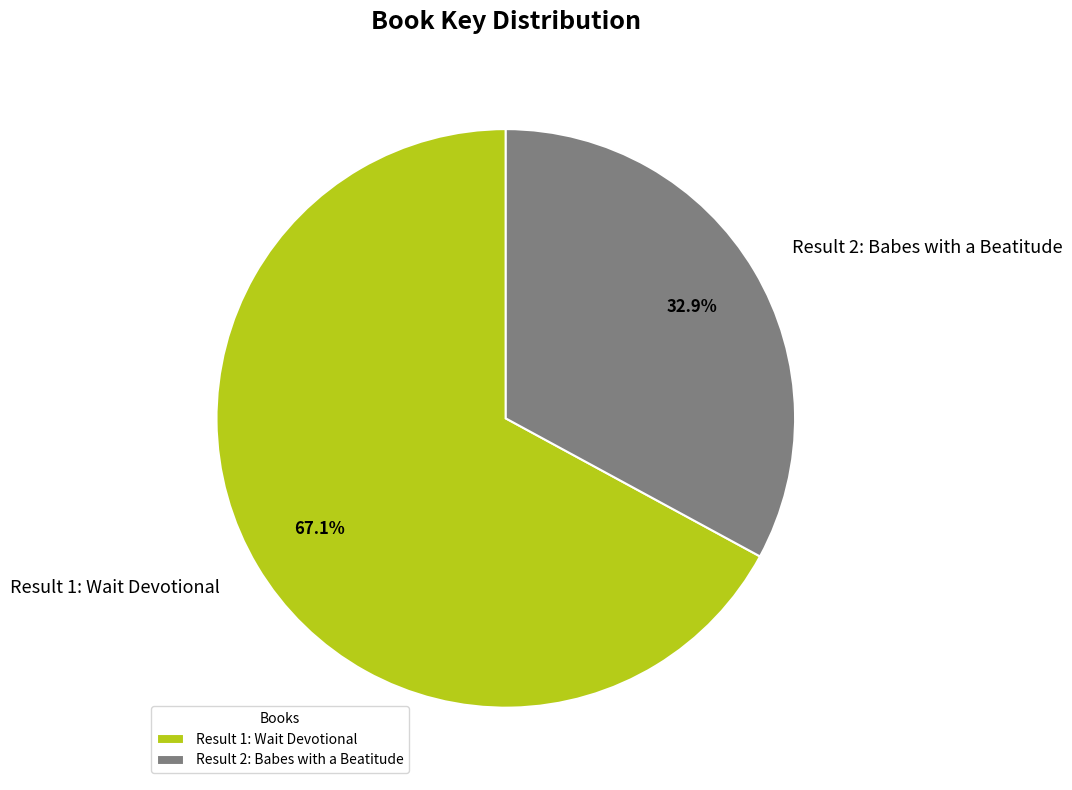

What is the ratio of the value at Result 1: Wait Devotional to the value at Result 2: Babes with a Beatitude?

2.0